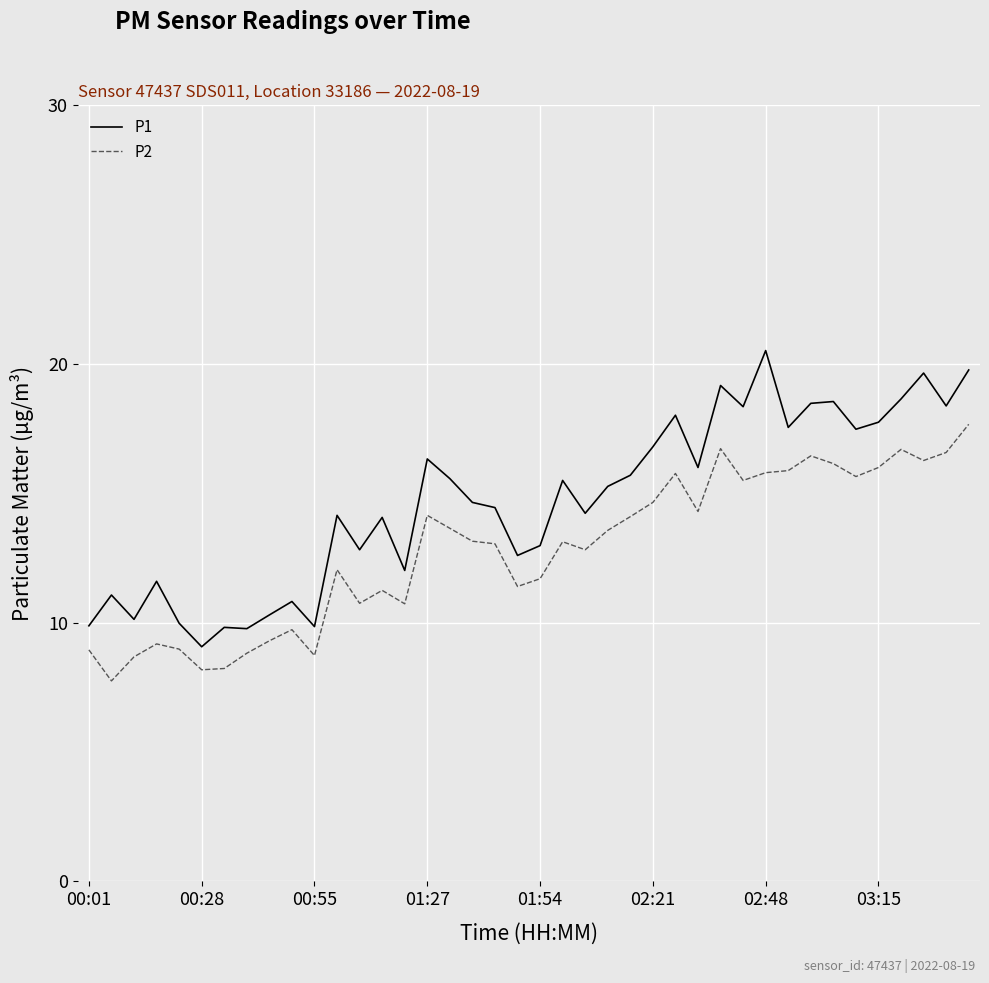

What is the maximum value shown in the chart?

20.5